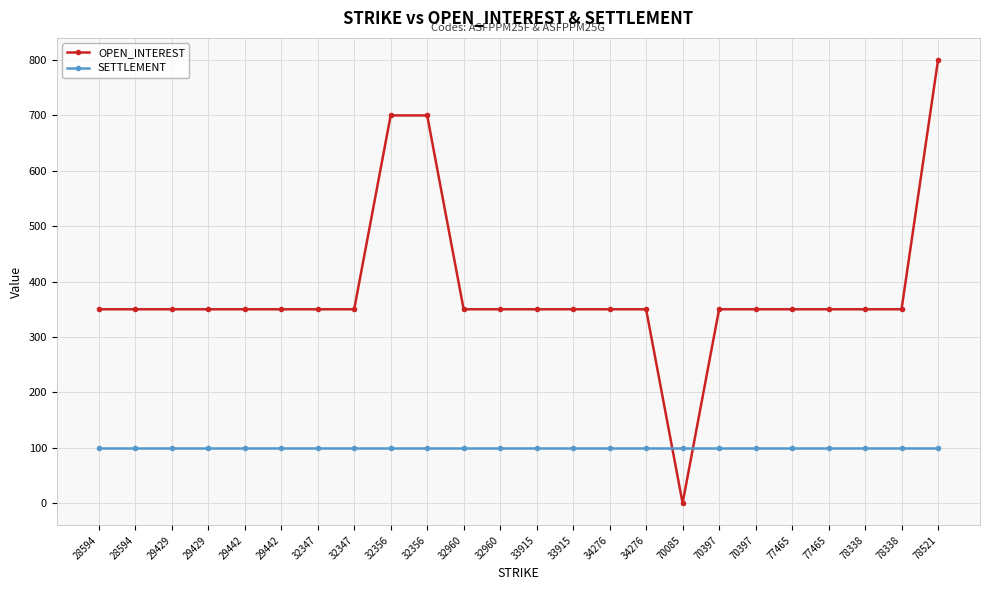

At which label is SETTLEMENT closest to 100?

28594